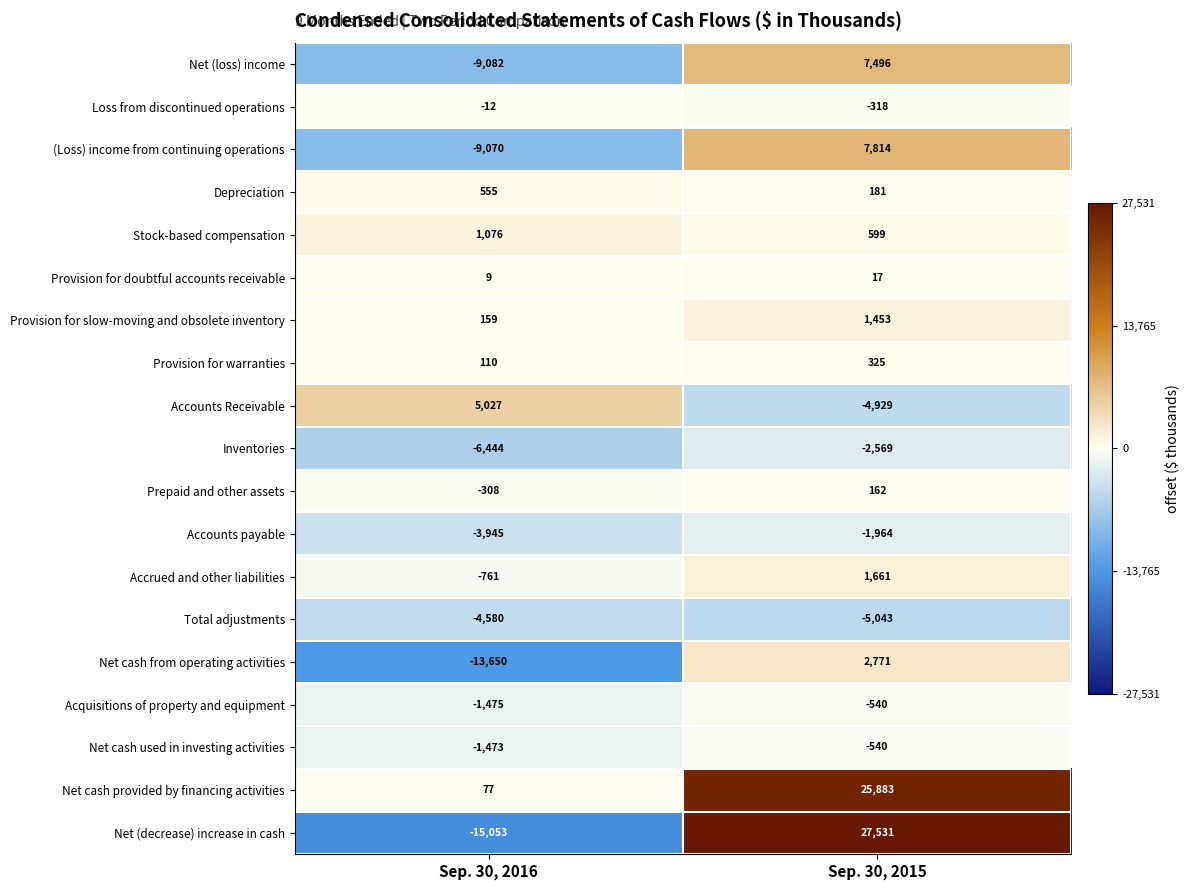

What is the sum of all Acquisitions of property and equipment values?

-2015